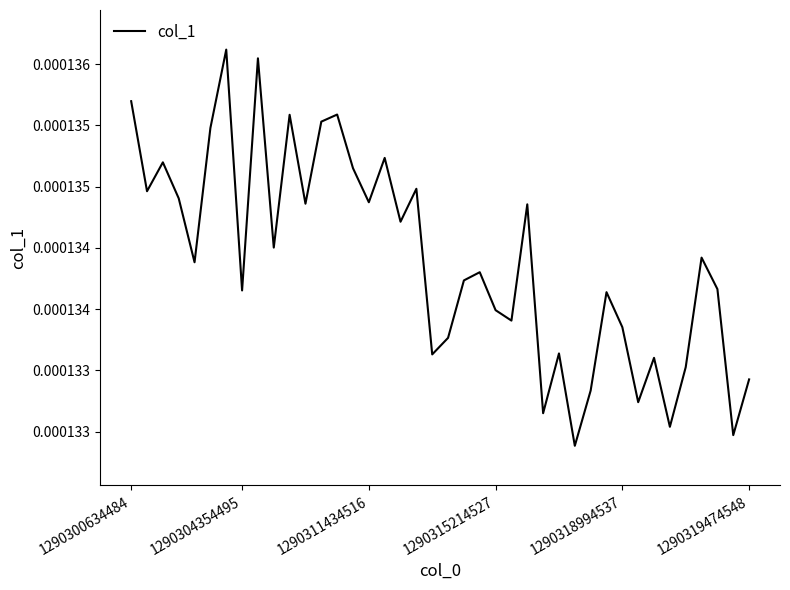

How many lines are shown in the chart?

1